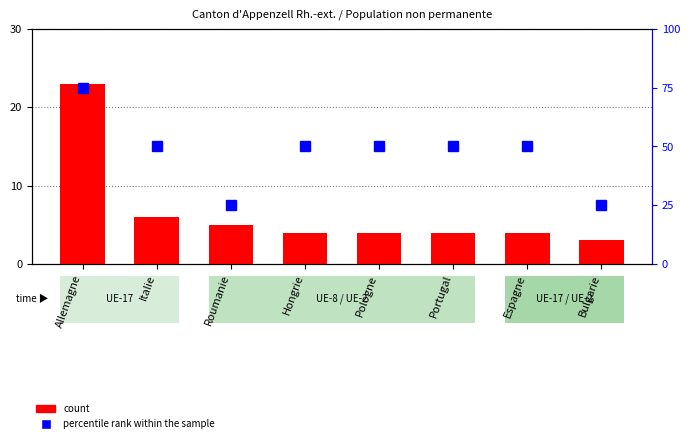

What are all the series names shown in the legend?

count, percentile rank within the sample